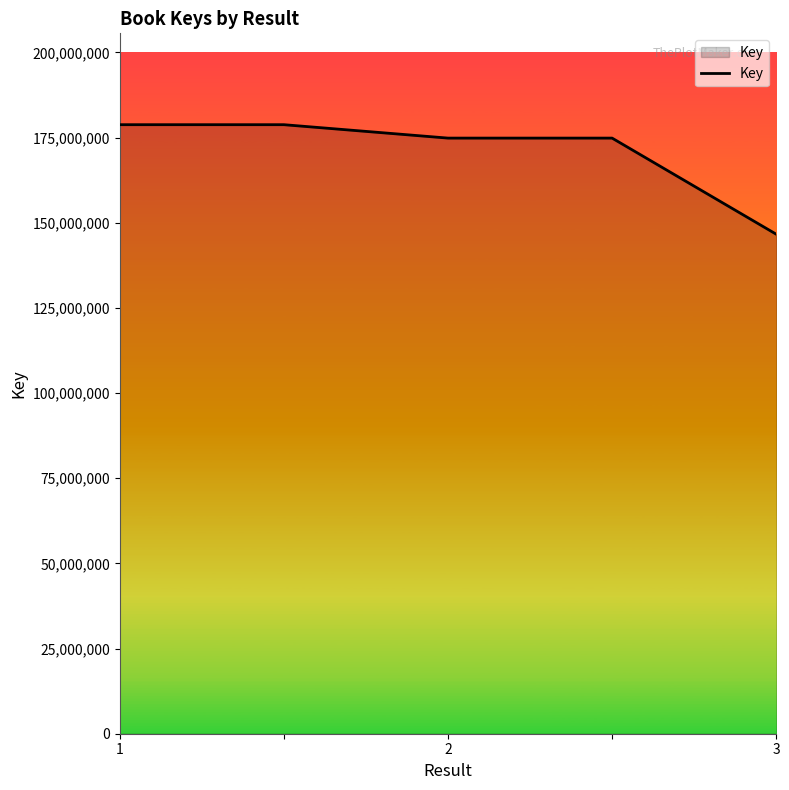

How many lines are shown in the chart?

1